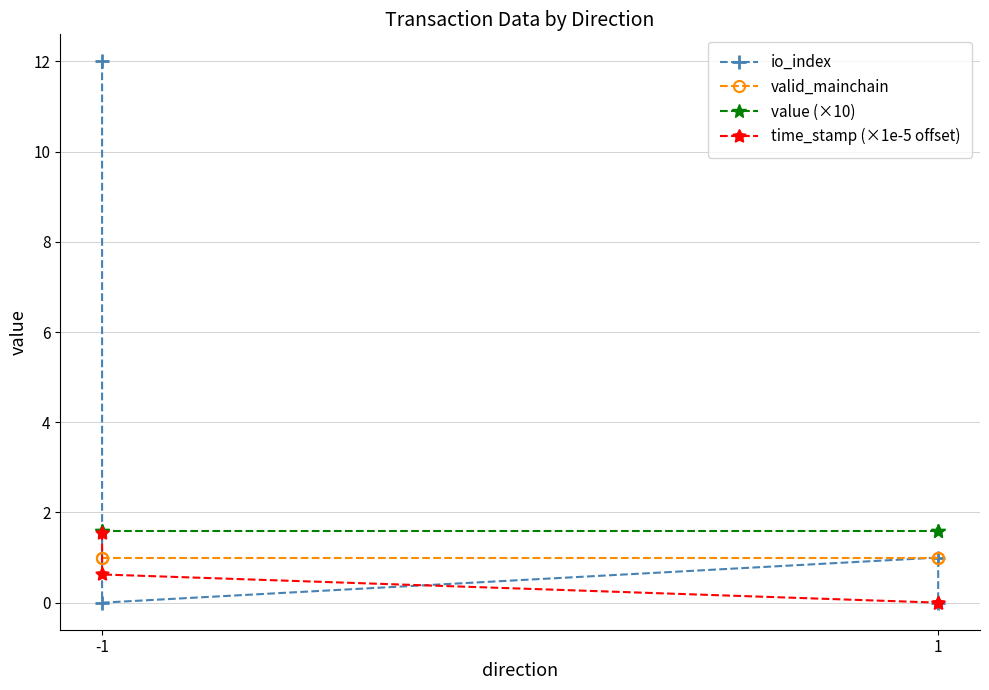

What is the value of the io_index point at the 1st from the left?

12.0